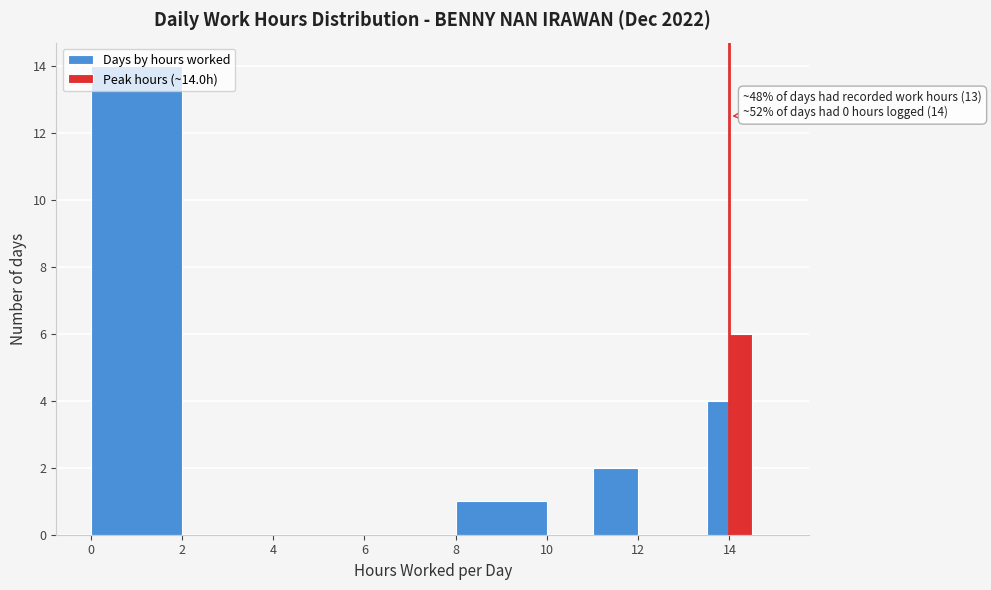

Read against the x-axis, roughly where is the centre of the tallest bar?

1.0